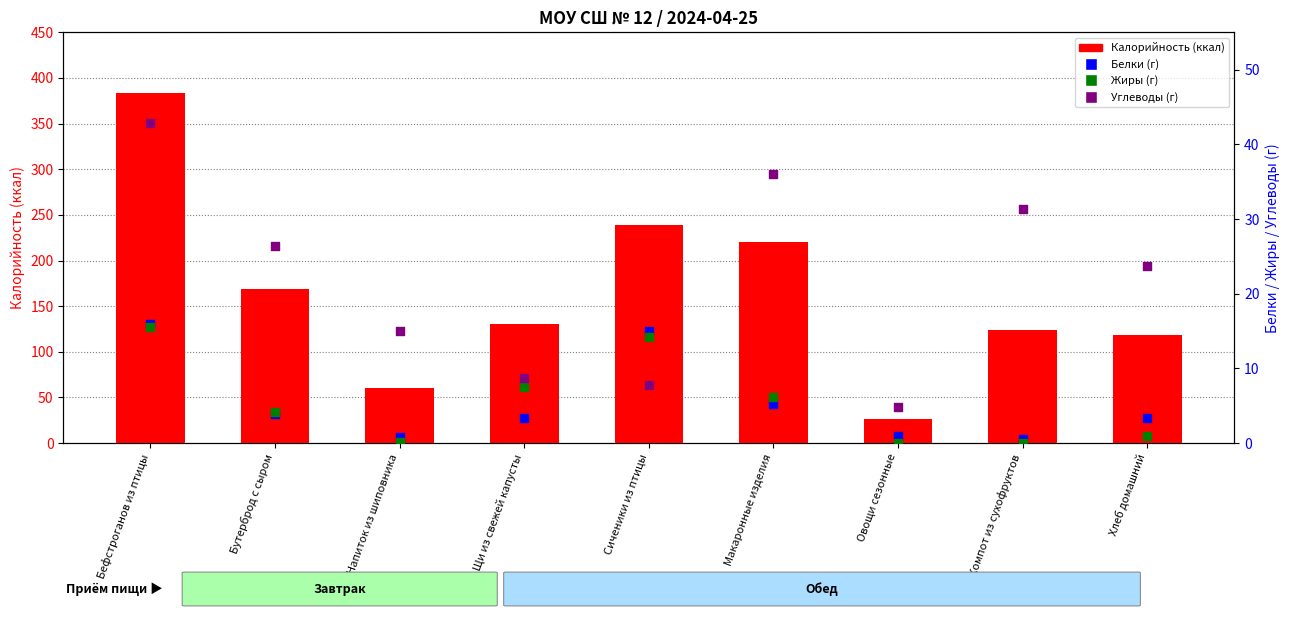

What is the total value across all series at Щи из свежей капусты?

149.5